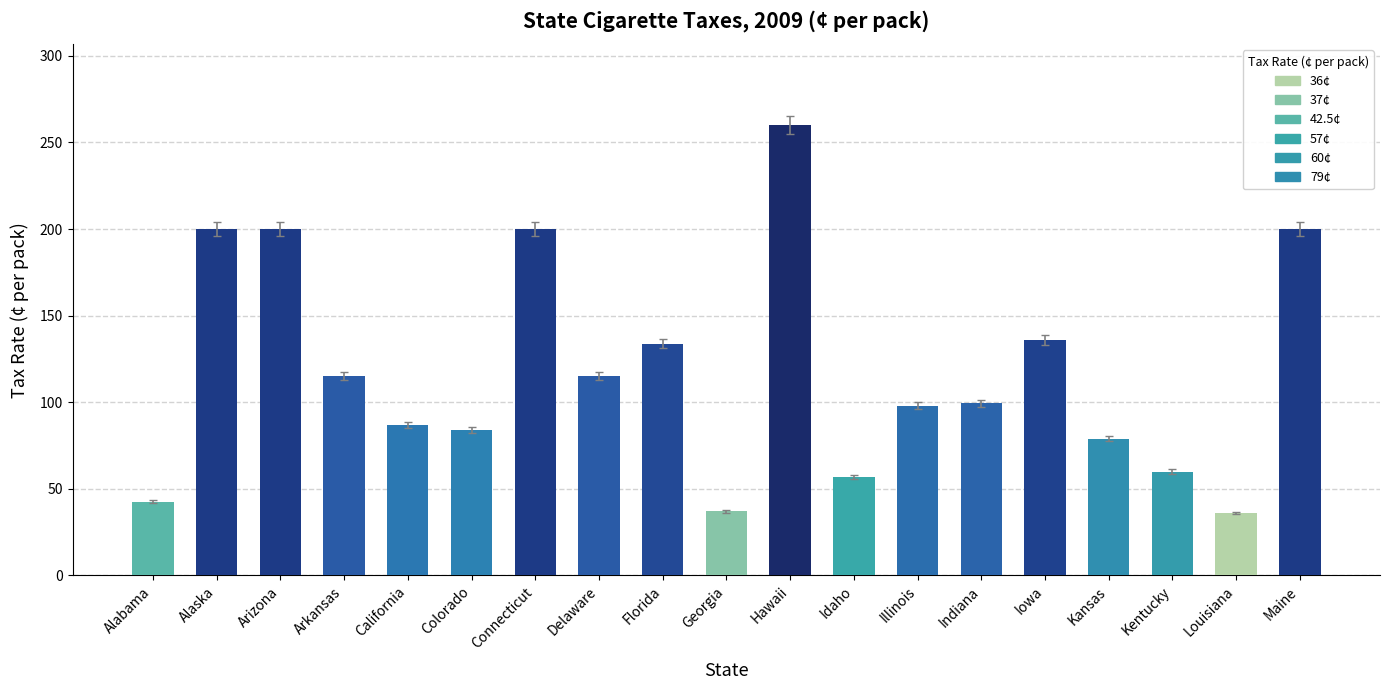

Between Georgia and Arkansas, which is larger?

Arkansas